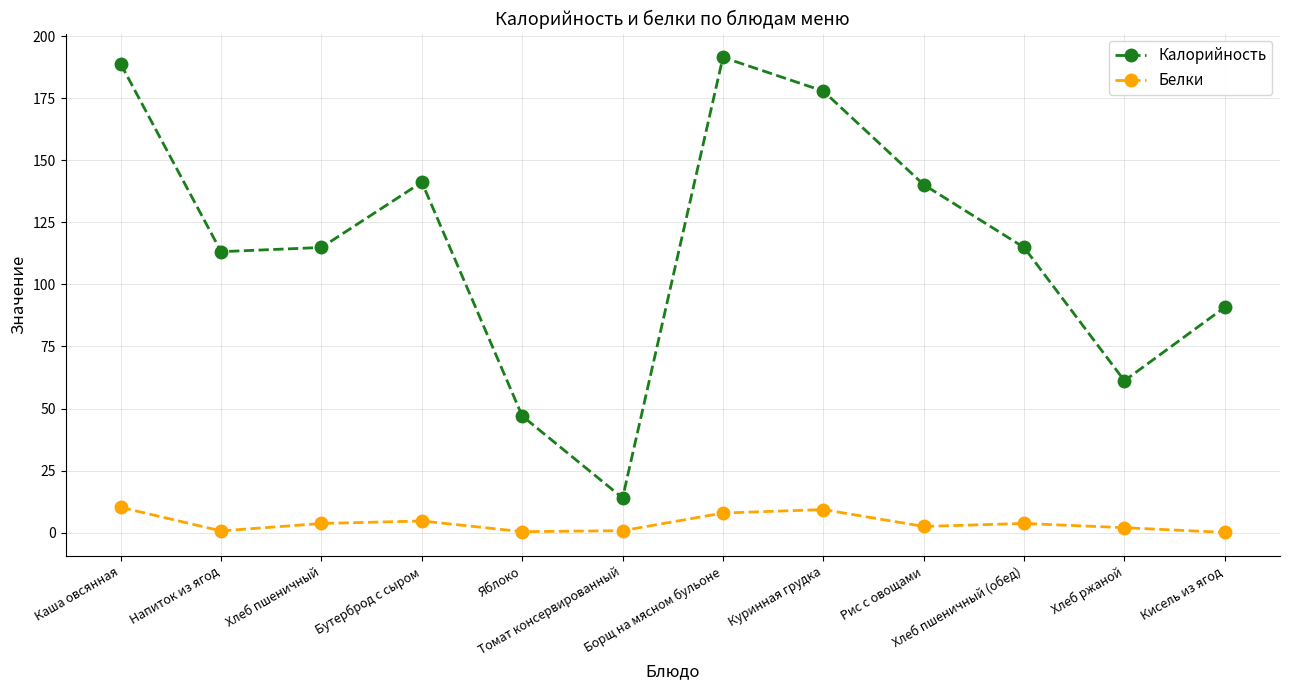

True or false: Калорийность and Белки cross at least once.

False